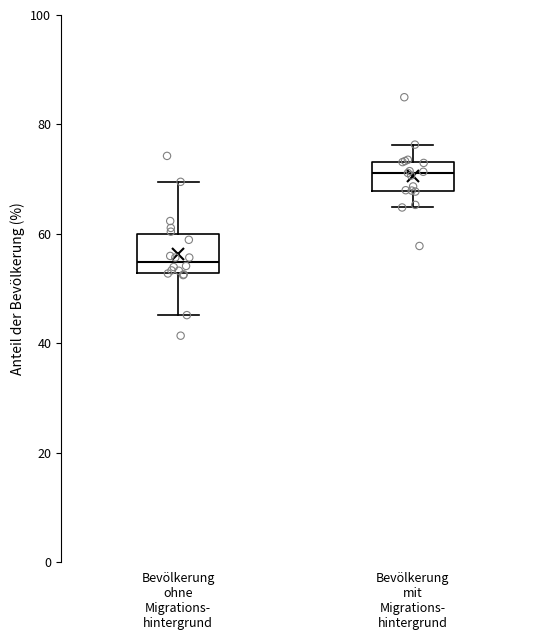

Where is the lower edge of the box for Bevölkerung mit Migrations- hintergrund on the y-axis? The values are not printed on the chart, so give them approximately, as read against the axis.

68